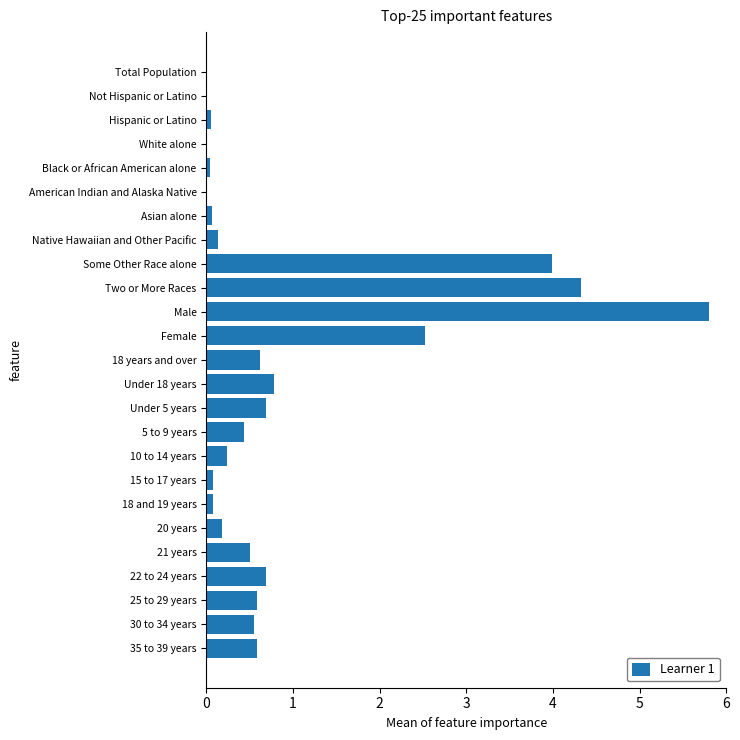

Is it true that the value at 22 to 24 years is 1.0?

False